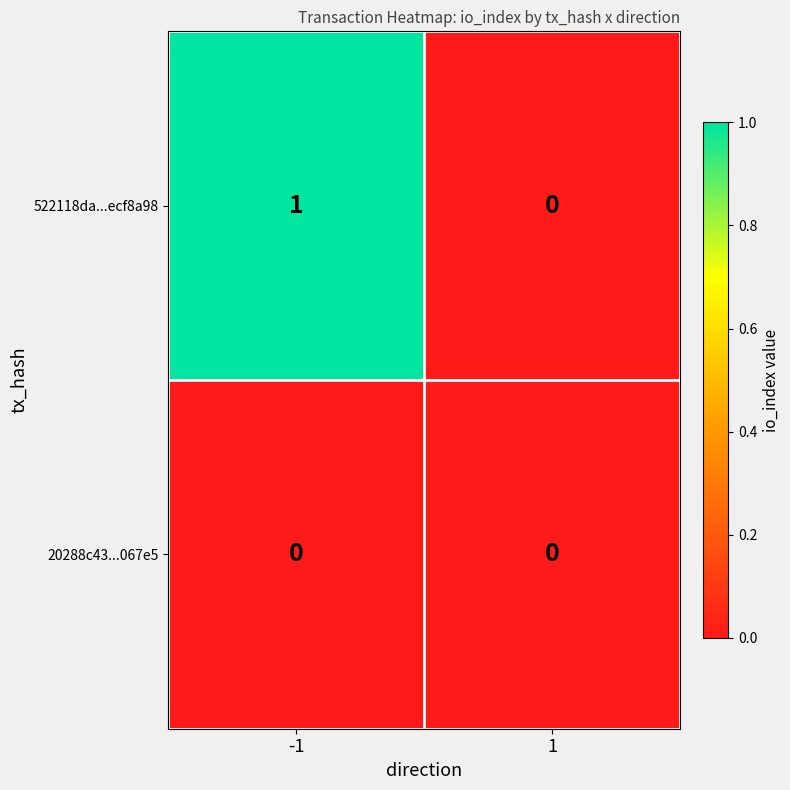

Rank the series by their maximum value, from lowest to highest.

20288c43...067e5, 522118da...ecf8a98